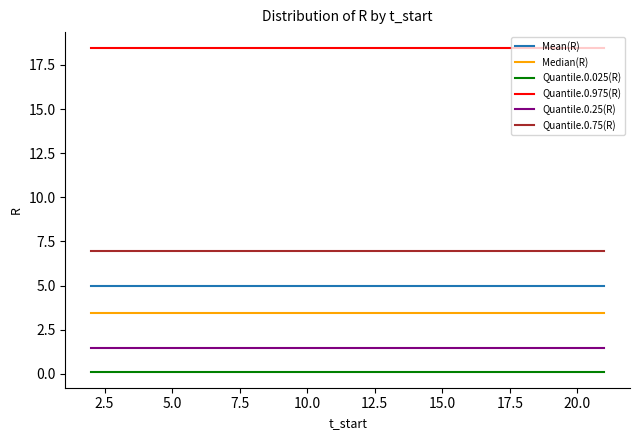

Reading right to left, list all the values displayed in this chart.

Mean(R): 5.0	5.0	5.0	5.0	5.0	5.0	5.0	5.0	5.0	5.0	5.0	5.0	5.0	5.0	5.0	5.0	5.0	5.0	5.0	5.0
Median(R): 3.5	3.5	3.5	3.5	3.5	3.5	3.5	3.5	3.5	3.5	3.5	3.5	3.5	3.5	3.5	3.5	3.5	3.5	3.5	3.5
Quantile.0.025(R): 0.1	0.1	0.1	0.1	0.1	0.1	0.1	0.1	0.1	0.1	0.1	0.1	0.1	0.1	0.1	0.1	0.1	0.1	0.1	0.1
Quantile.0.975(R): 18.4	18.4	18.4	18.4	18.4	18.4	18.4	18.4	18.4	18.4	18.4	18.4	18.4	18.4	18.4	18.4	18.4	18.4	18.4	18.4
Quantile.0.25(R): 1.4	1.4	1.4	1.4	1.4	1.4	1.4	1.4	1.4	1.4	1.4	1.4	1.4	1.4	1.4	1.4	1.4	1.4	1.4	1.4
Quantile.0.75(R): 6.9	6.9	6.9	6.9	6.9	6.9	6.9	6.9	6.9	6.9	6.9	6.9	6.9	6.9	6.9	6.9	6.9	6.9	6.9	6.9